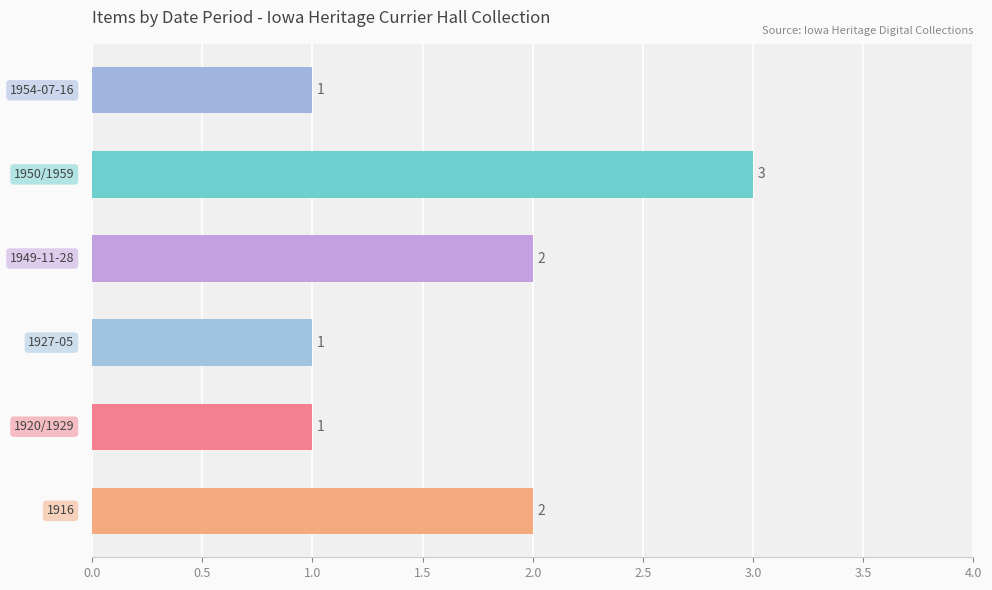

What is the sum of all values?

10